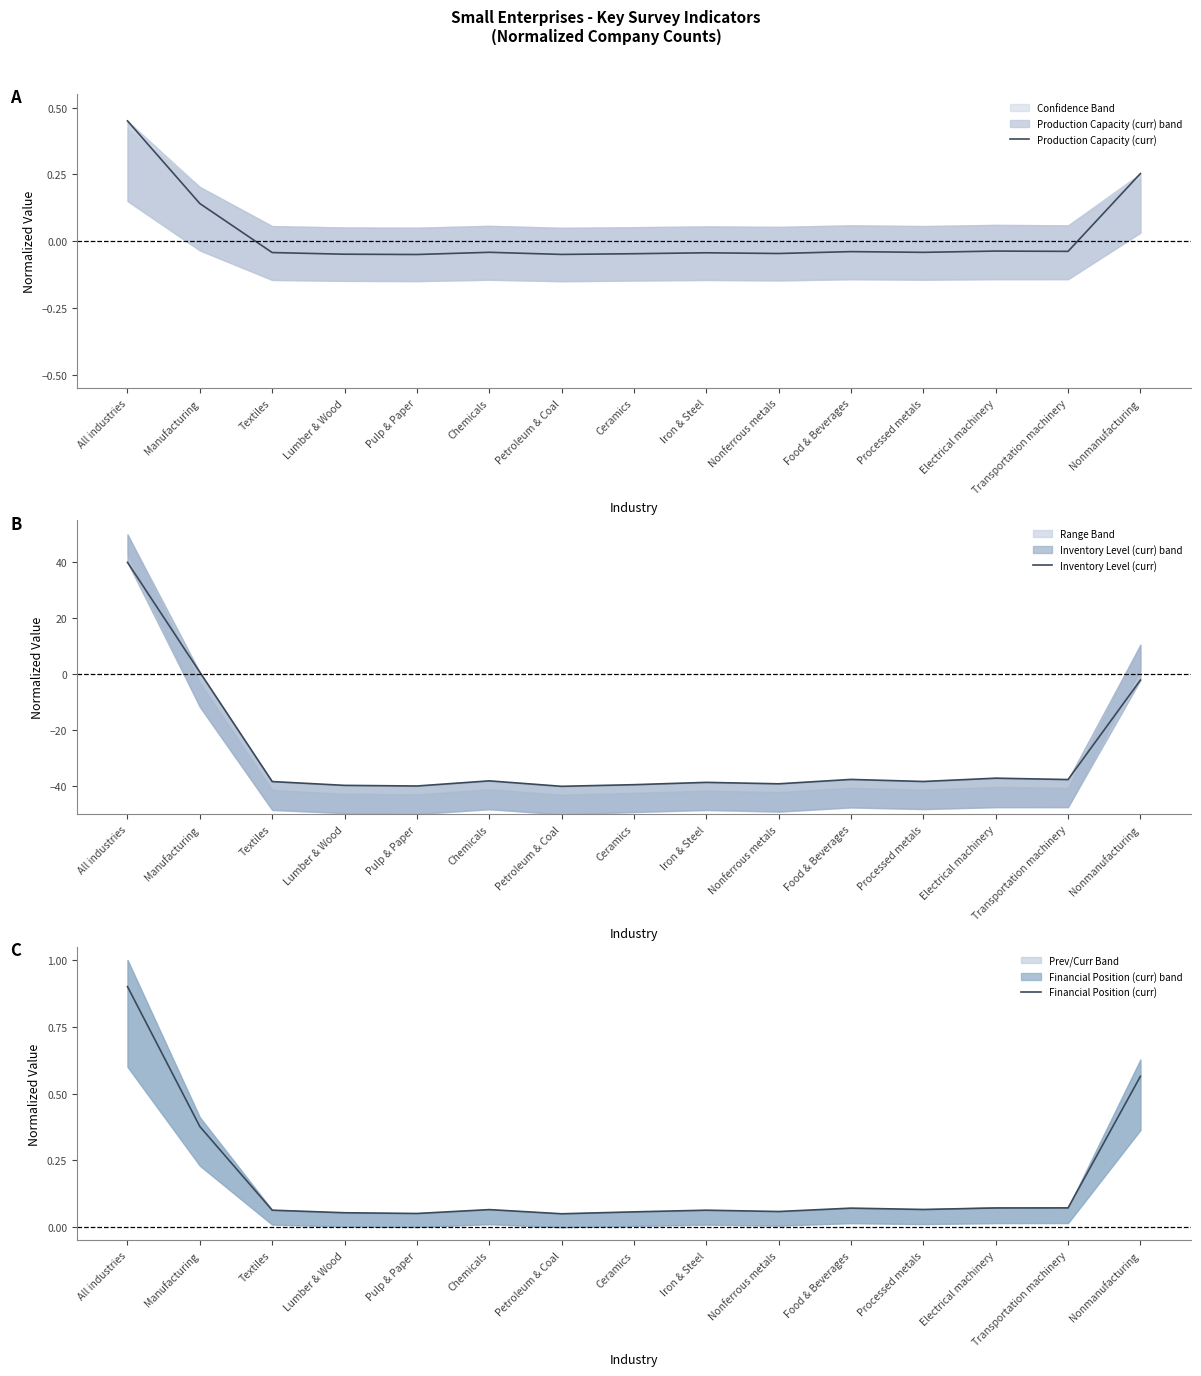

Which category has the lowest value in the Inventory Level (curr) series?

Petroleum & Coal